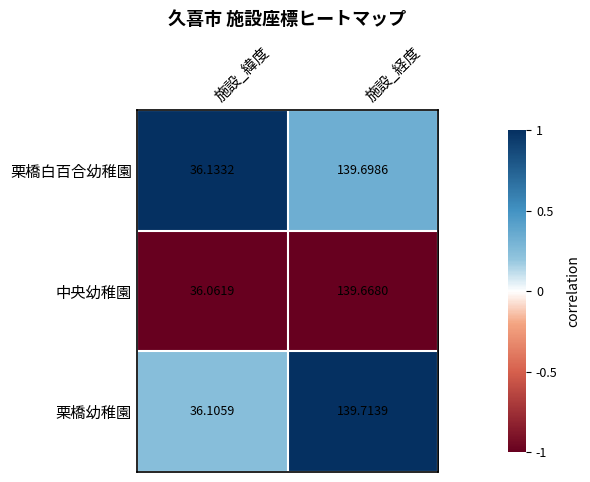

List the labels in order of 栗橋幼稚園 value, largest first.

施設_経度, 施設_緯度